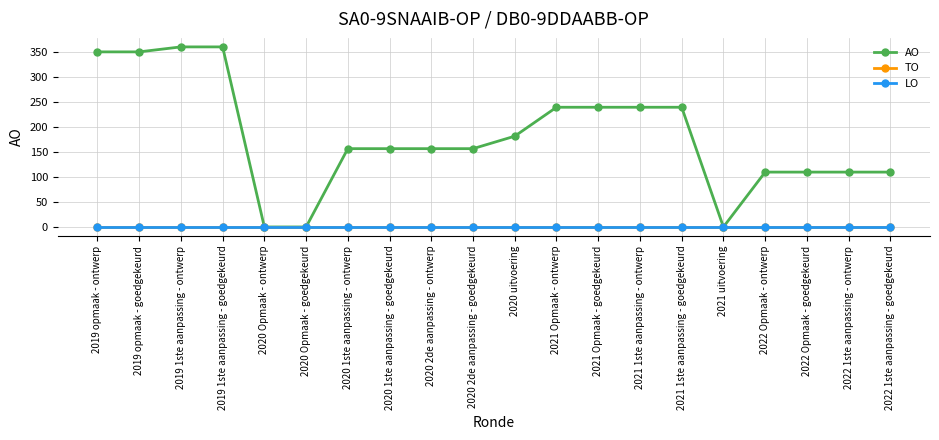

True or false: AO and LO intersect in this chart.

False